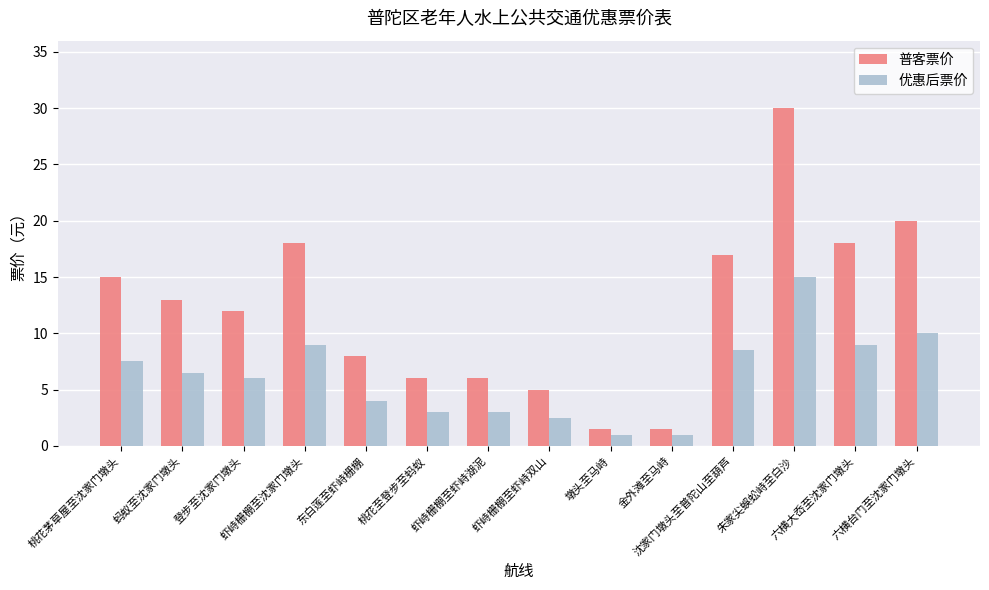

Rank the series at 金外滩至马峙 from highest to lowest value.

普客票价, 优惠后票价